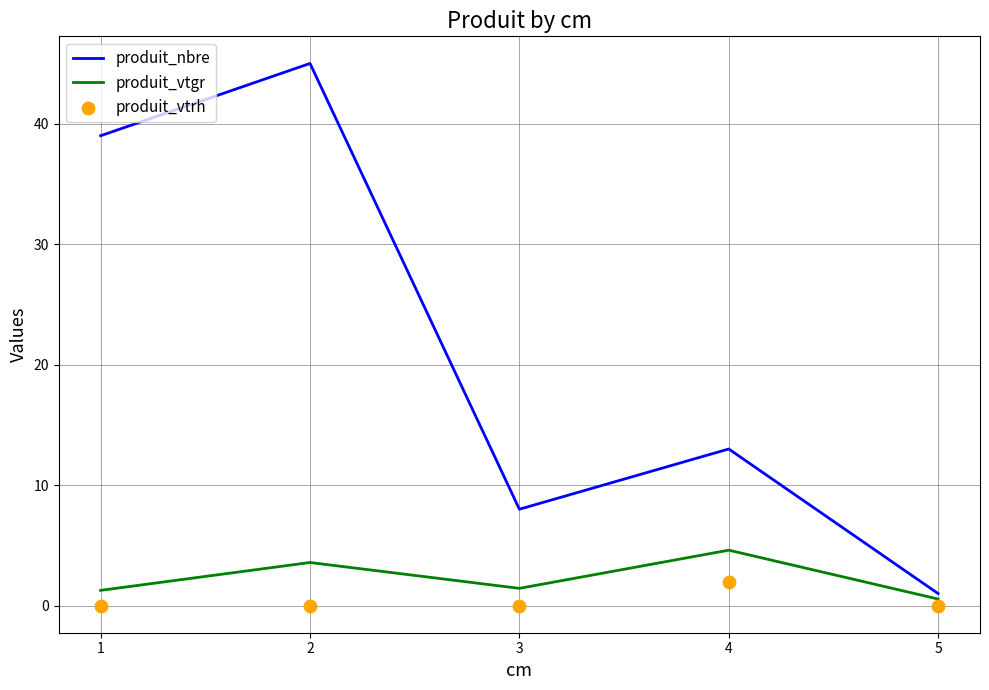

Is the value of produit_nbre at 4 greater than the value of produit_vtgr at 1?

Yes